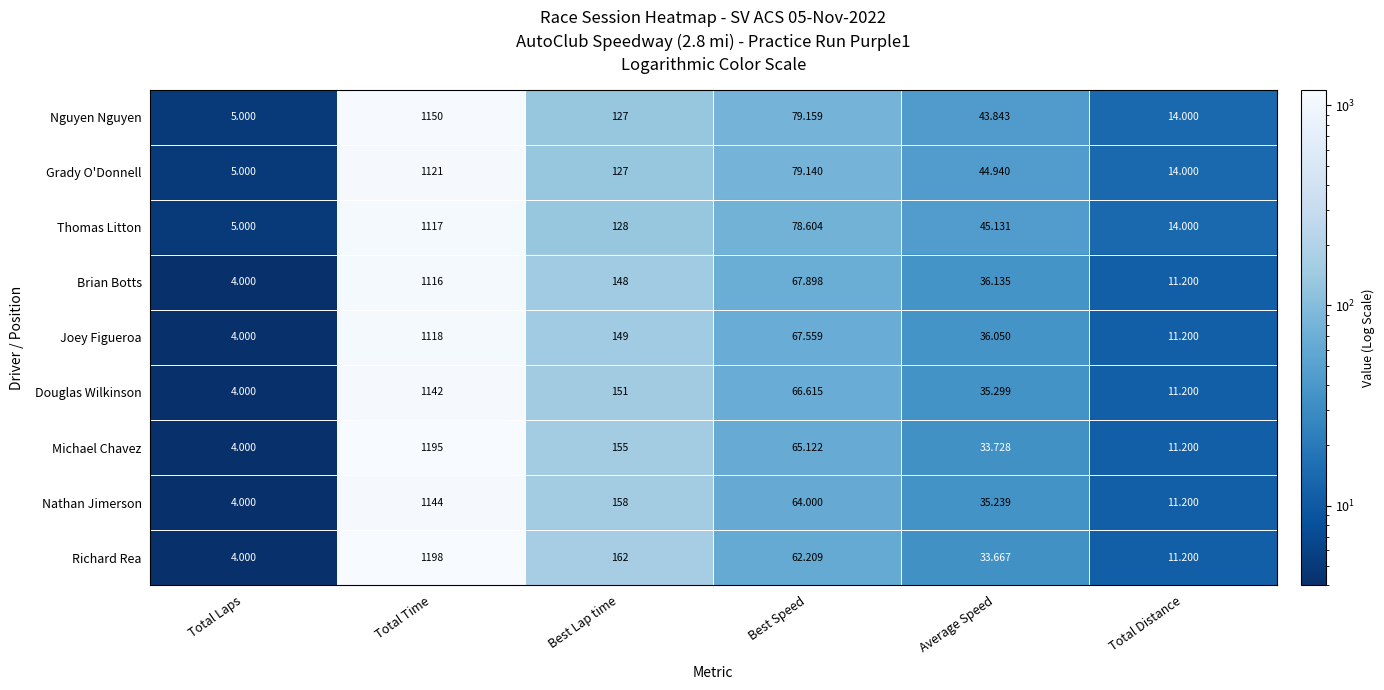

Which series has the largest total across all categories?

Richard Rea